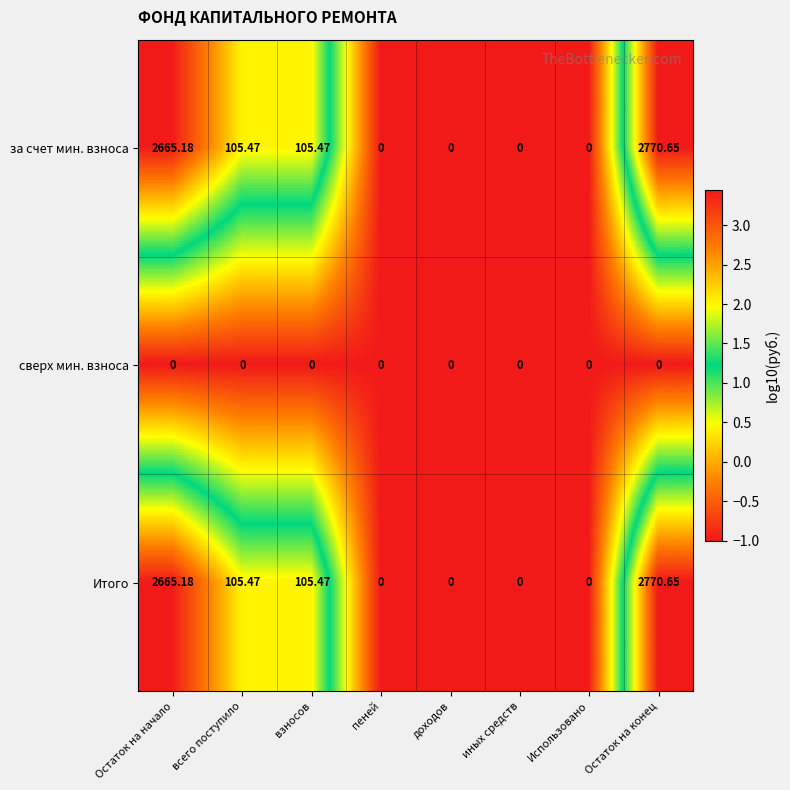

What is the greatest value displayed?

2770.7